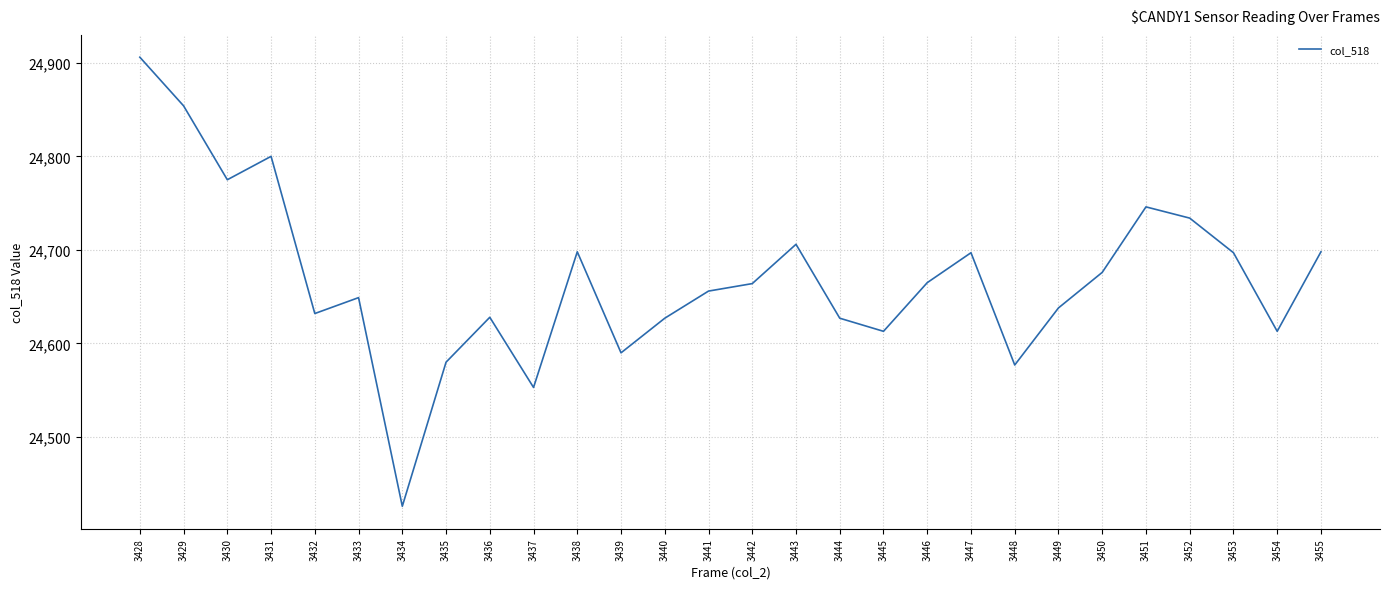

What is the change in value from 3430 to 3445?

-162